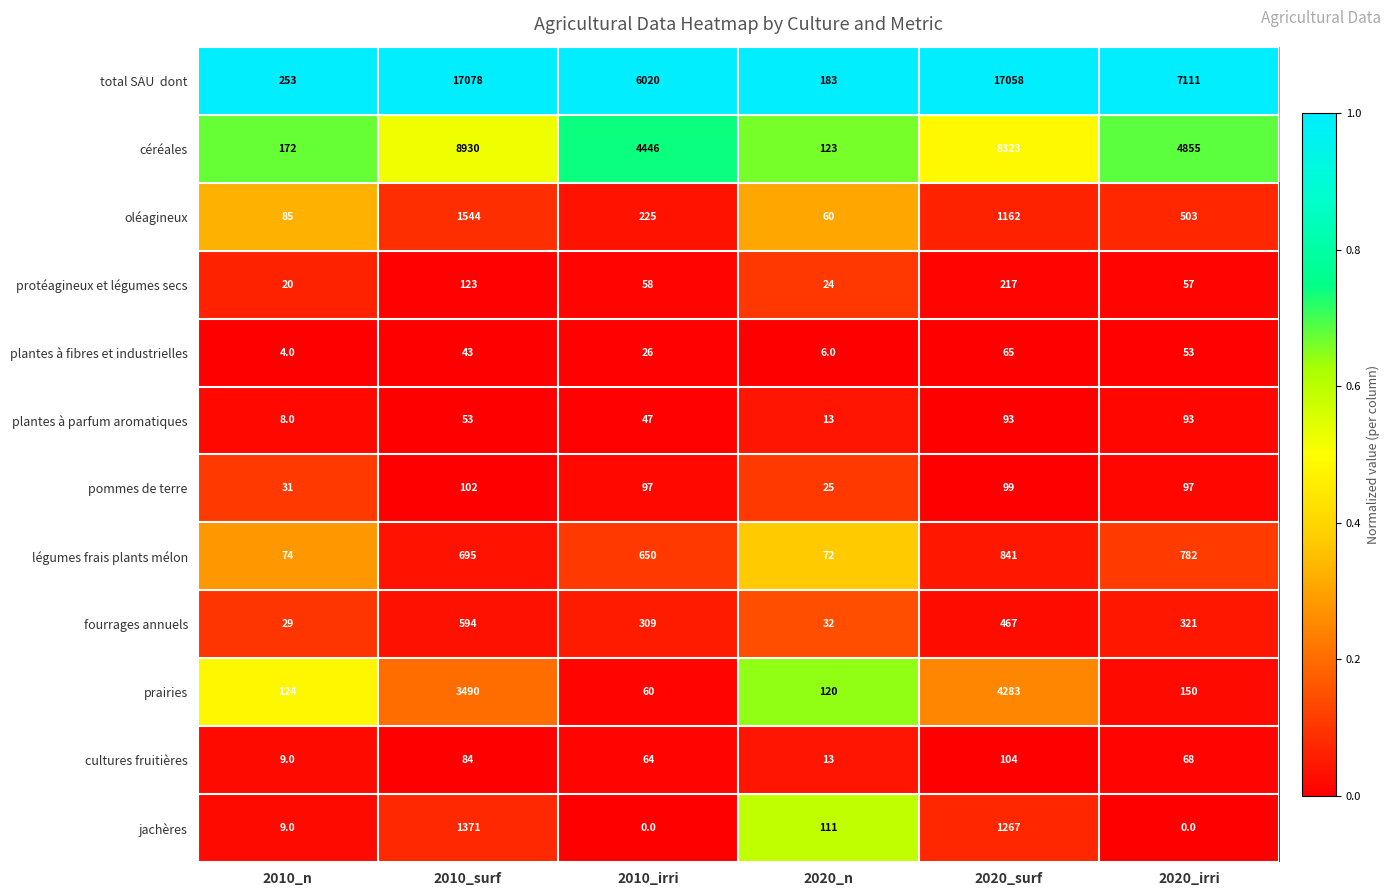

At which category is the sum across all series the highest?

2010_surf